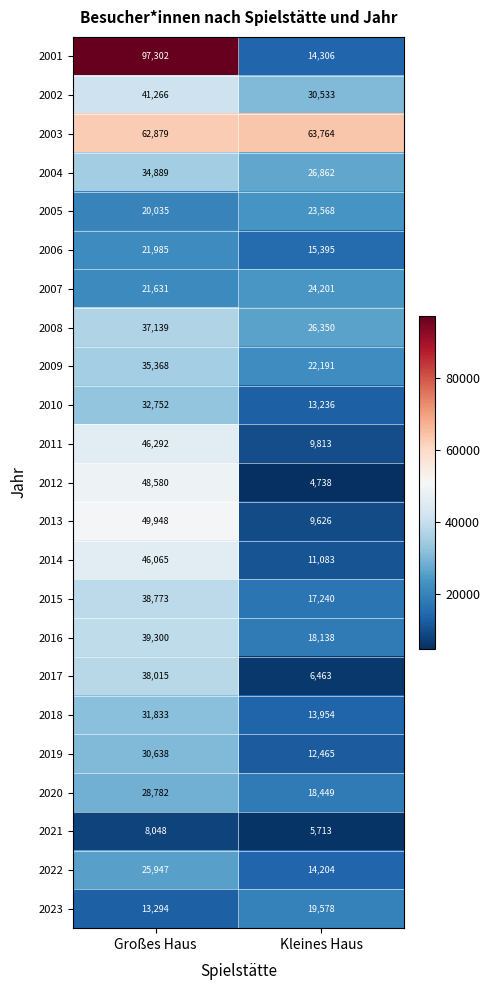

What is the total value across all series at Großes Haus?

850761